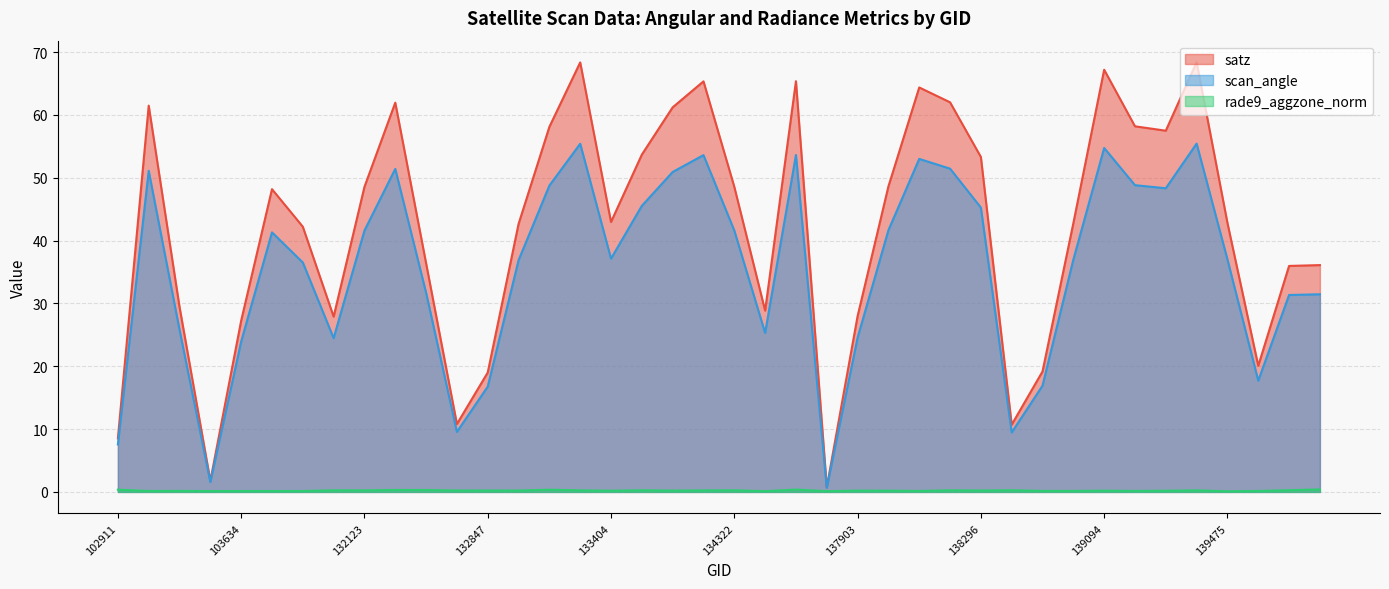

Reading left to right, what are all the values shown in this chart?

satz: 102911=8.5	103160=61.5	103396=29.4	103515=1.8	103634=27.3	103752=48.2	104346=42.2	131947=27.9	132123=48.6	132296=62.0	132488=36.4	132669=10.8	132847=19.0	133027=42.7	133209=58.1	133392=68.4	133404=43.0	134124=53.7	134138=61.2	134308=65.3	134322=48.6	134505=28.9	137322=65.4	137715=0.7	137903=28.0	138092=48.6	138105=64.4	138282=62.0	138296=53.3	138688=10.7	138881=19.2	139080=42.8	139094=67.2	139269=58.2	139283=57.5	139462=68.4	139475=42.8	139672=20.1	140059=36.0	143151=36.1
scan_angle: 102911=7.5	103160=51.1	103396=25.8	103515=1.6	103634=23.9	103752=41.3	104346=36.5	131947=24.5	132123=41.6	132296=51.4	132488=31.7	132669=9.6	132847=16.8	133027=36.9	133209=48.8	133392=55.4	133404=37.1	134124=45.5	134138=50.9	134308=53.6	134322=41.6	134505=25.3	137322=53.6	137715=0.7	137903=24.6	138092=41.7	138105=53.0	138282=51.5	138296=45.3	138688=9.5	138881=16.9	139080=37.0	139094=54.7	139269=48.8	139283=48.3	139462=55.4	139475=37.0	139672=17.7	140059=31.3	143151=31.5
rade9_aggzone_norm: 102911=0.4	103160=0.1	103396=0.2	103515=0.1	103634=0.1	103752=0.1	104346=0.1	131947=0.3	132123=0.2	132296=0.3	132488=0.3	132669=0.2	132847=0.2	133027=0.2	133209=0.3	133392=0.2	133404=0.2	134124=0.3	134138=0.2	134308=0.2	134322=0.3	134505=0.1	137322=0.4	137715=0.1	137903=0.2	138092=0.2	138105=0.2	138282=0.3	138296=0.2	138688=0.3	138881=0.2	139080=0.2	139094=0.2	139269=0.2	139283=0.2	139462=0.2	139475=0.1	139672=0.2	140059=0.3	143151=0.4